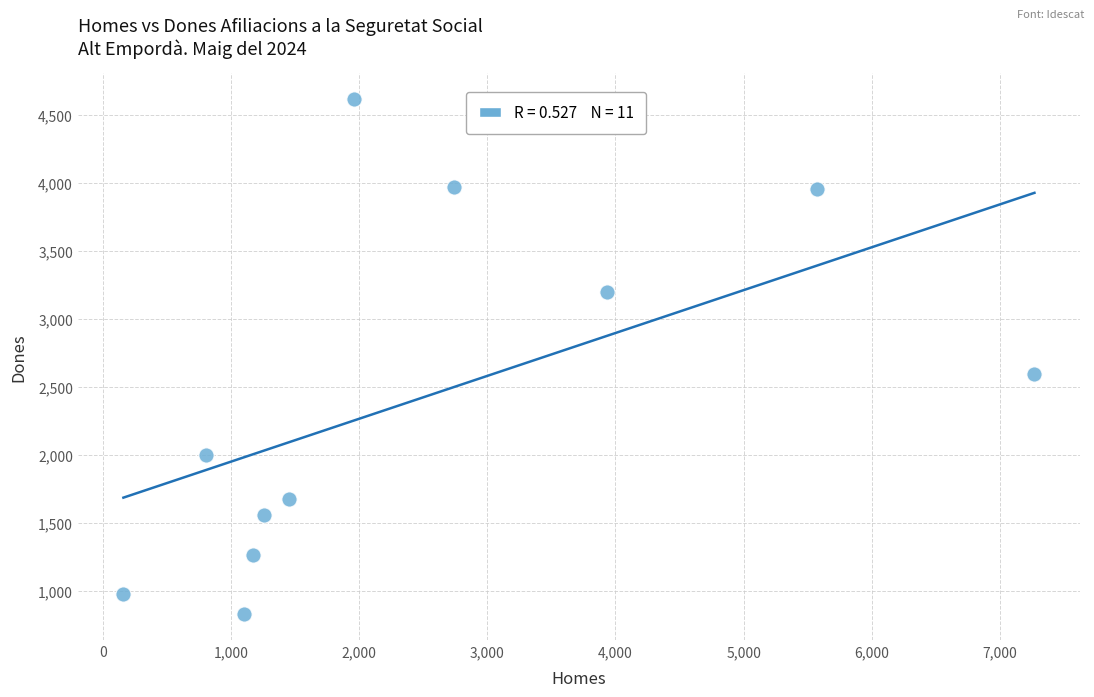

What Y value in the scatter plot is closest to 2722?

2595